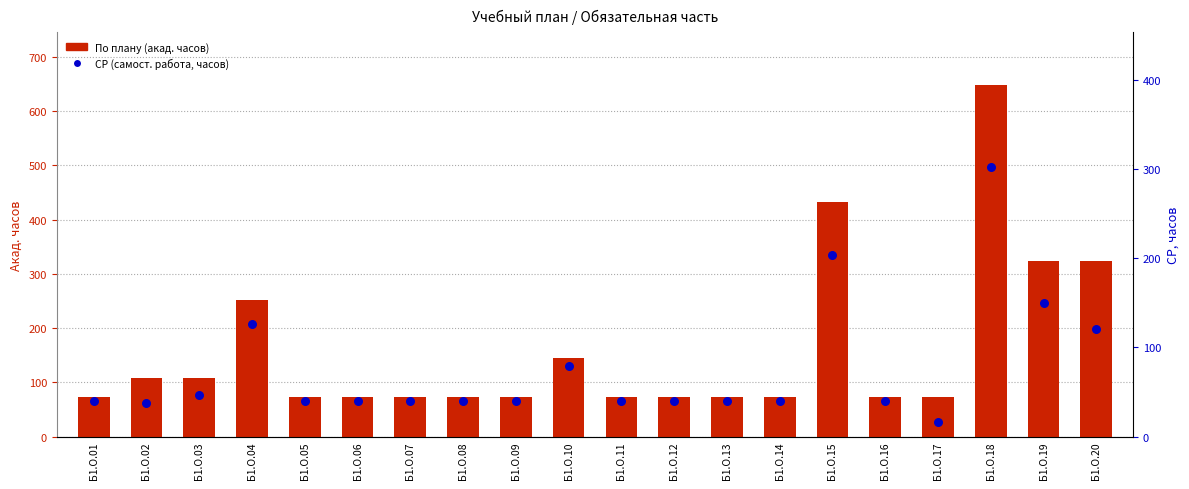

What are all the series names shown in the legend?

По плану (акад. часов), СР (самост. работа, часов)